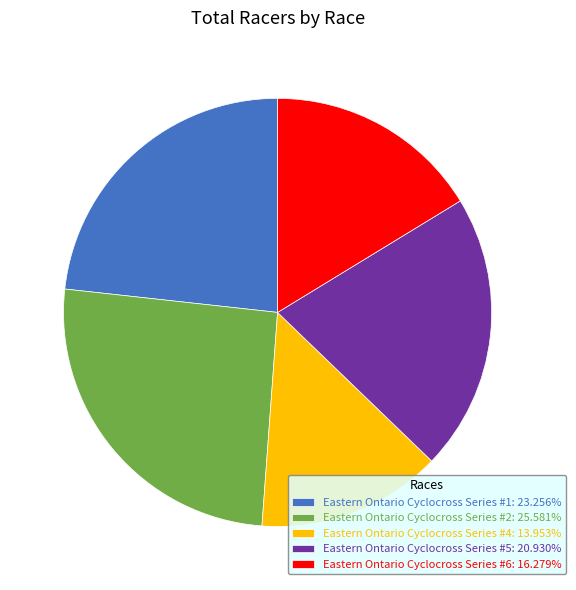

What is the ratio of the value at Eastern Ontario Cyclocross Series #6: 16.279% to the value at Eastern Ontario Cyclocross Series #4: 13.953%?

1.2